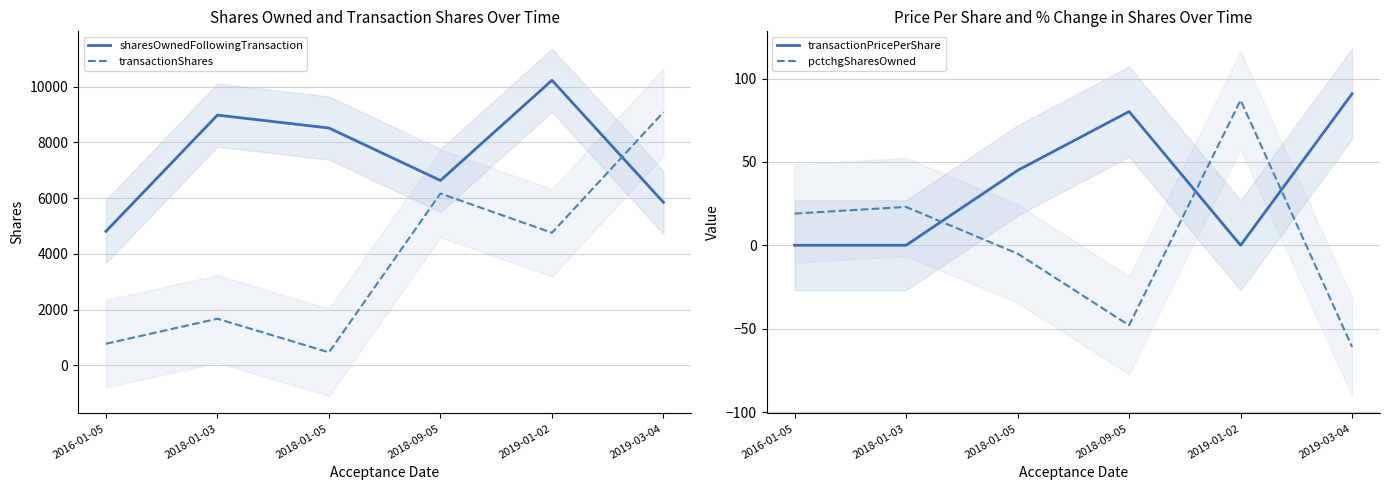

Does the chart display data point markers on the line(s)?

No